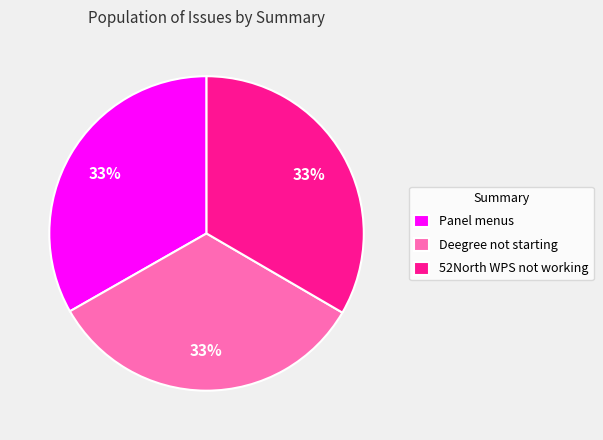

To the nearest percent, what is the combined percentage of Panel menus and Deegree not starting?

67%